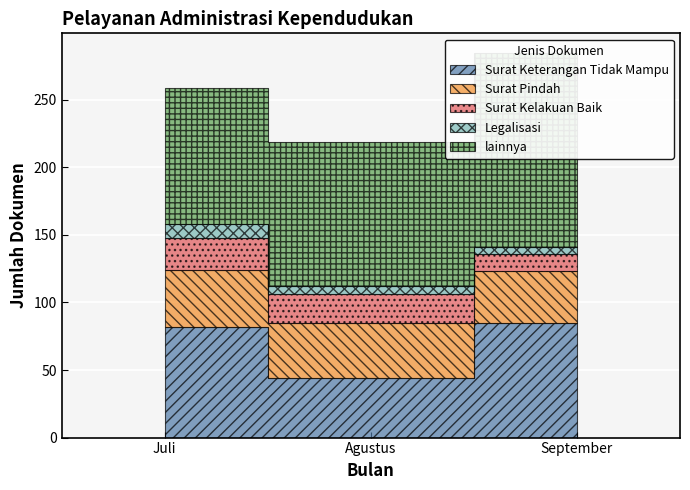

How many lines are shown in the chart?

5